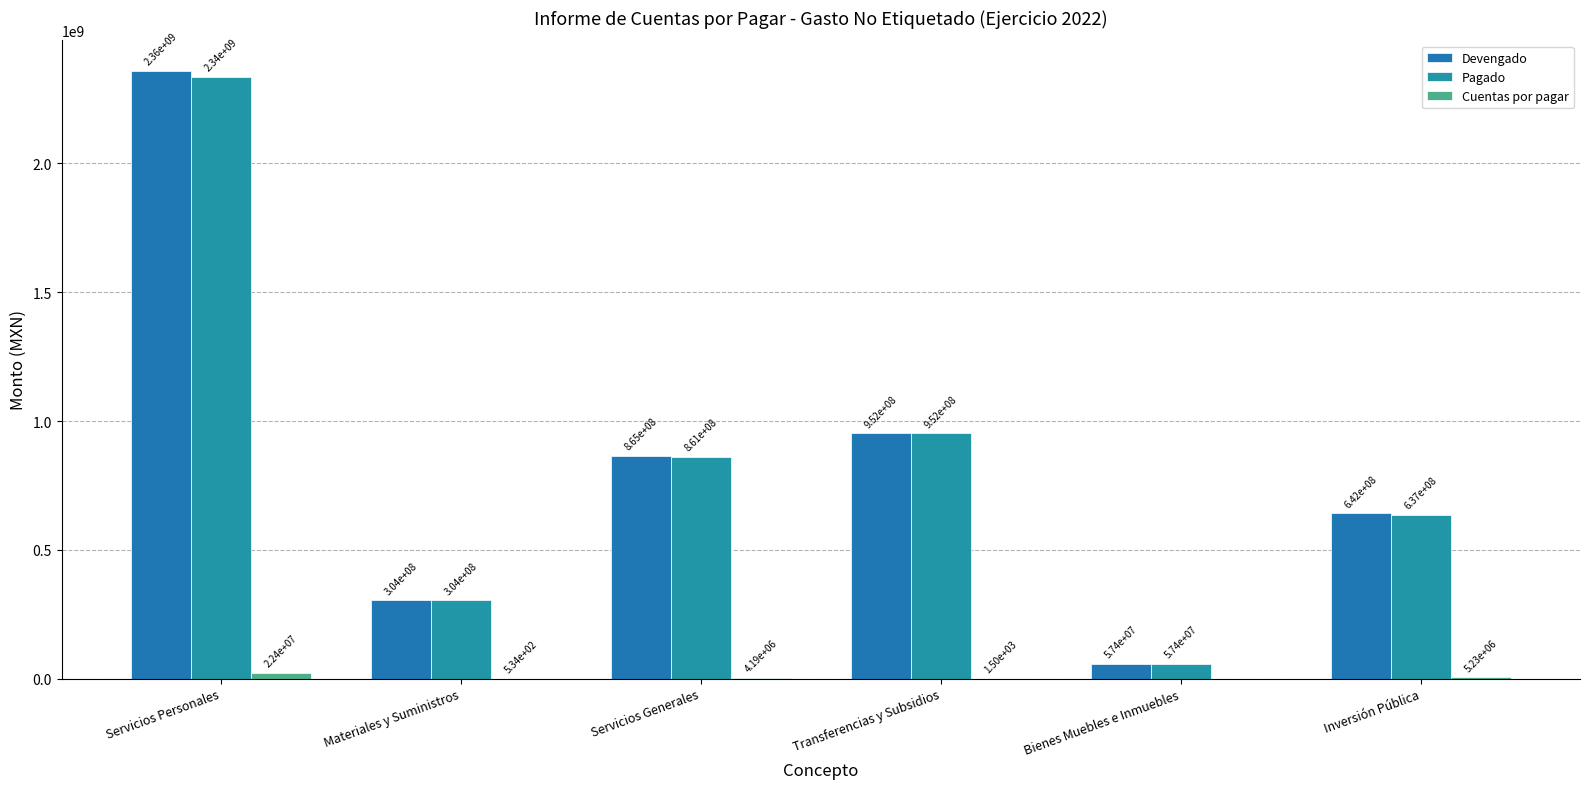

At Materiales y Suministros, list the series in order from largest to smallest.

Devengado, Pagado, Cuentas por pagar